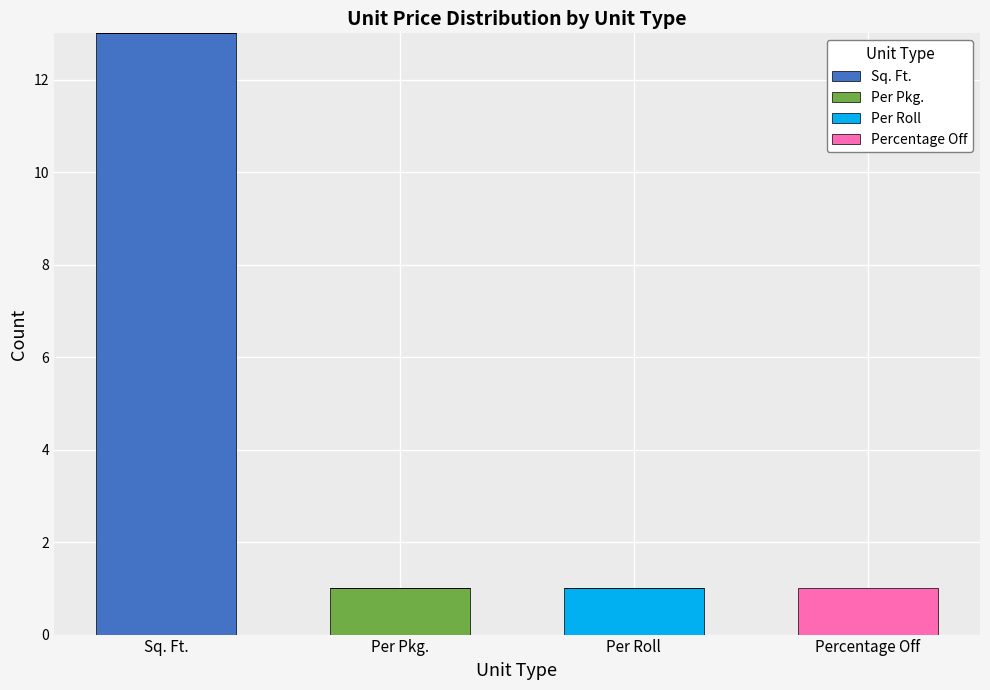

What is the total value across all series at Per Pkg.?

1